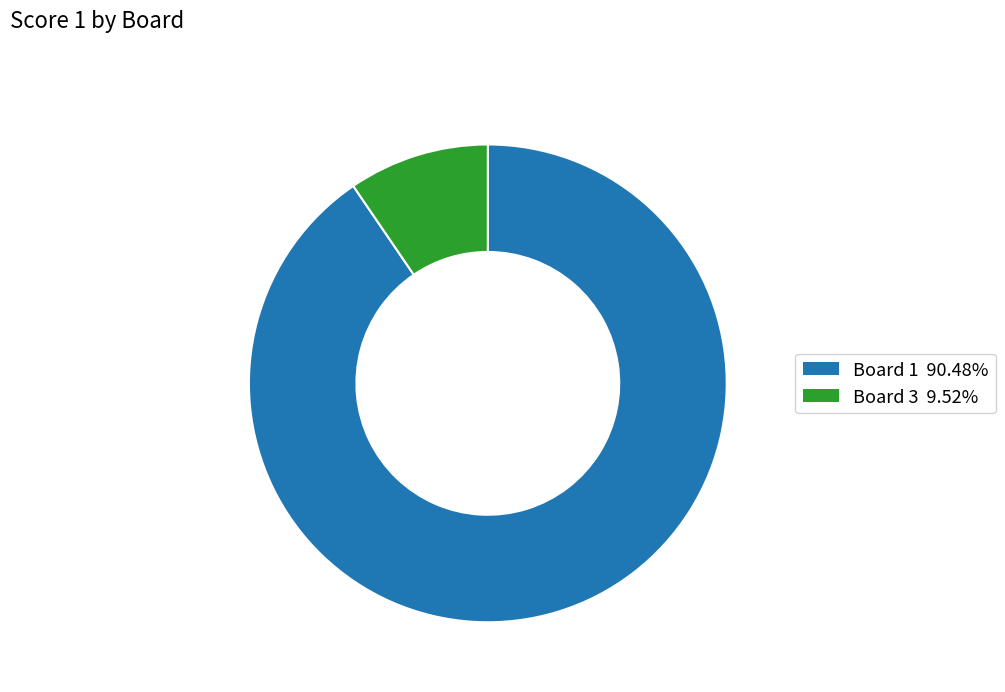

Which slice is the largest?

Board 1